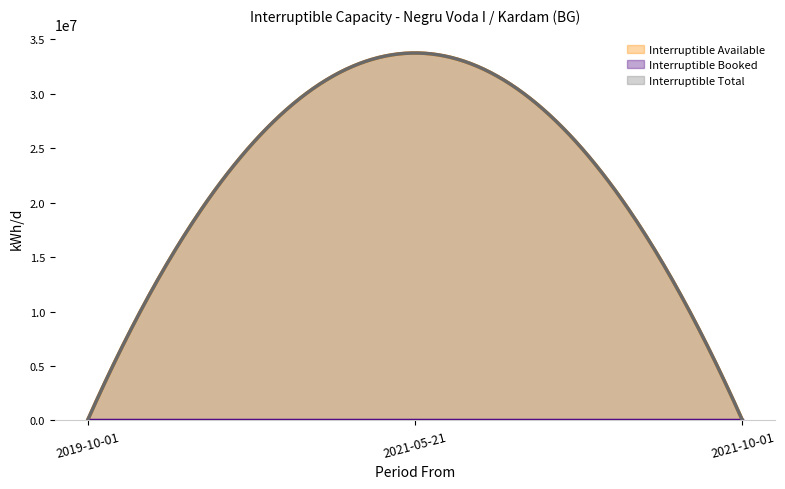

Which label corresponds to the smallest value in the chart?

2019-10-01